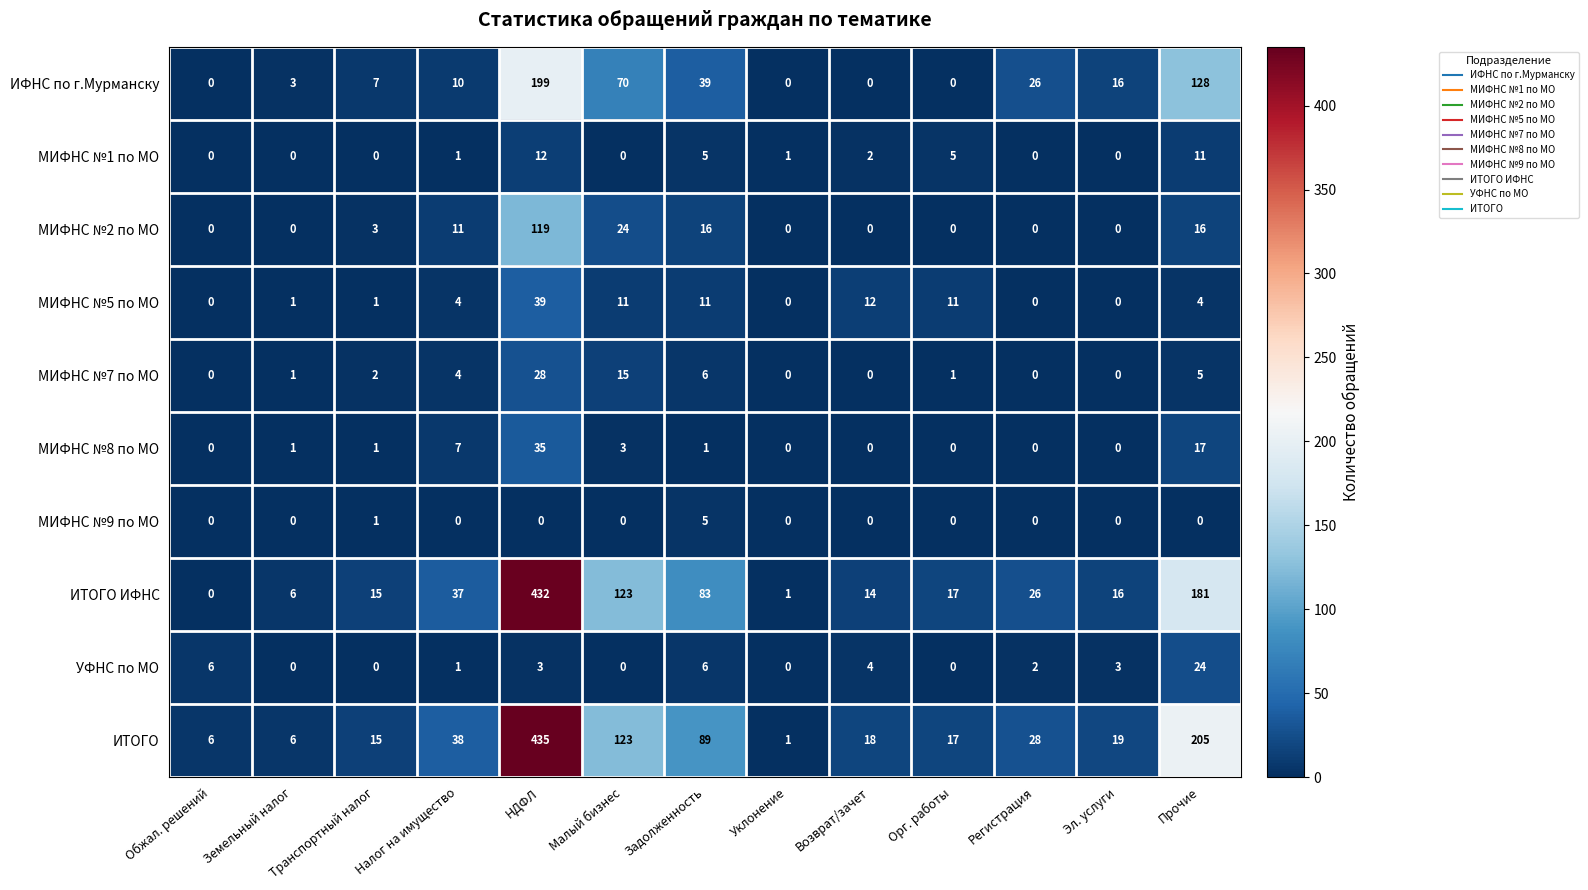

At which category is the sum across all series the highest?

НДФЛ